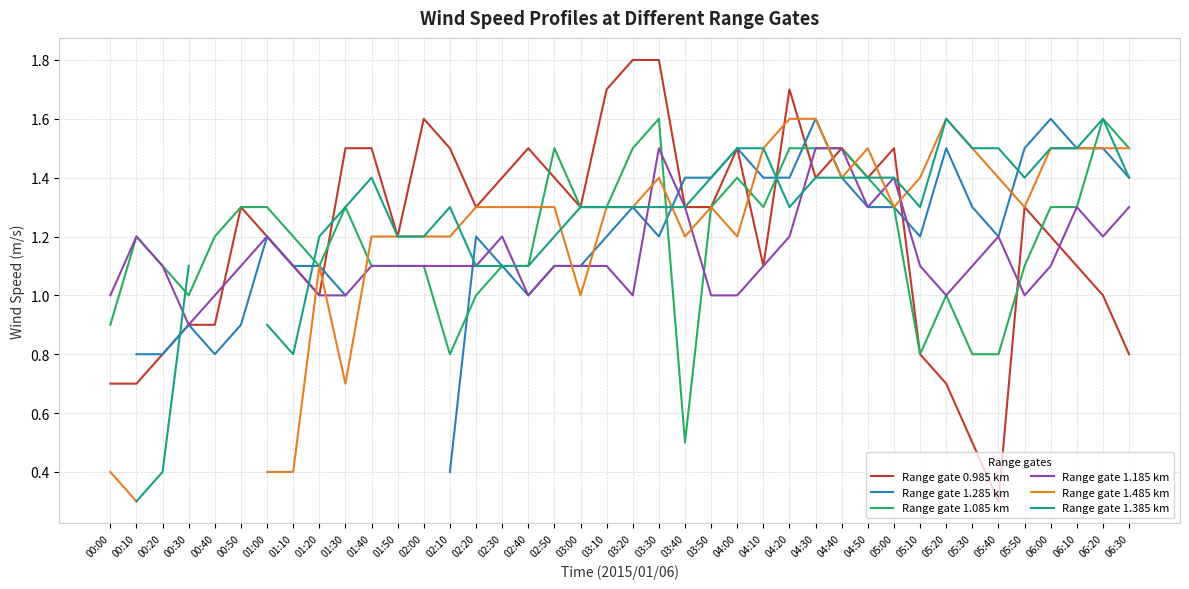

The value of Range gate 1.185 km at 04:50 is 2.1. True or false?

False